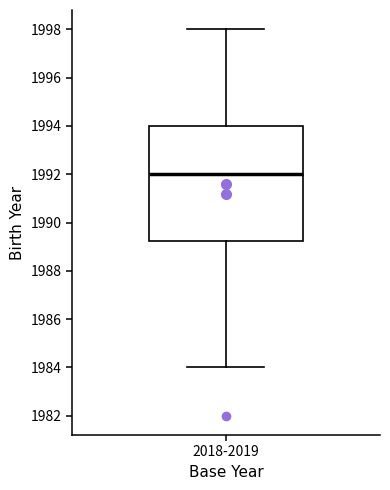

Read this box plot against the y-axis: the position of the median line, the range covered by the box, and the ends of both whiskers. The values are not printed on the chart, so give them approximately, as read against the axis.

median 1992.0, box 1989.2 to 1994.0, whiskers 1984.0 to 1998.0